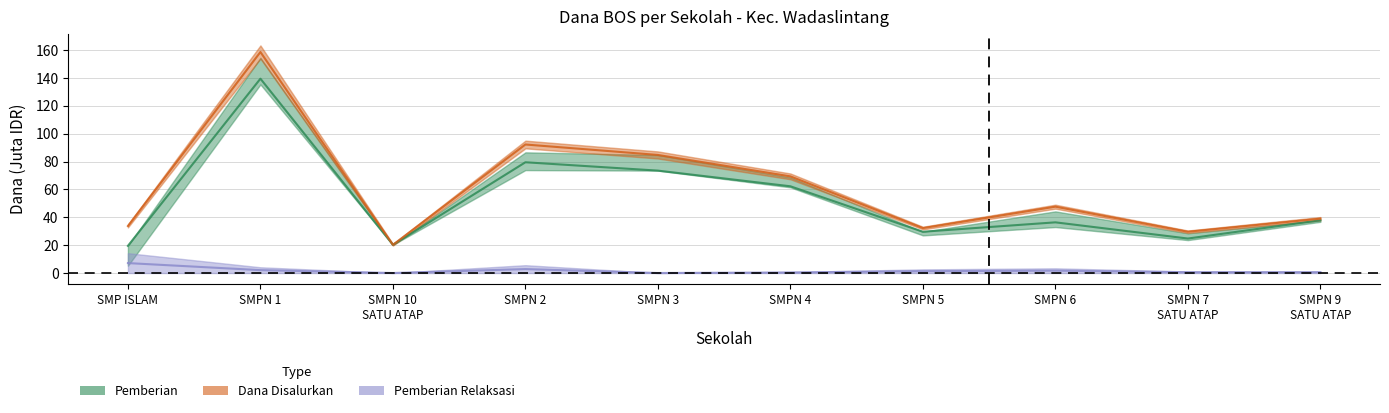

True or false: Pemberian Relaksasi and Pemberian cross at least once.

False